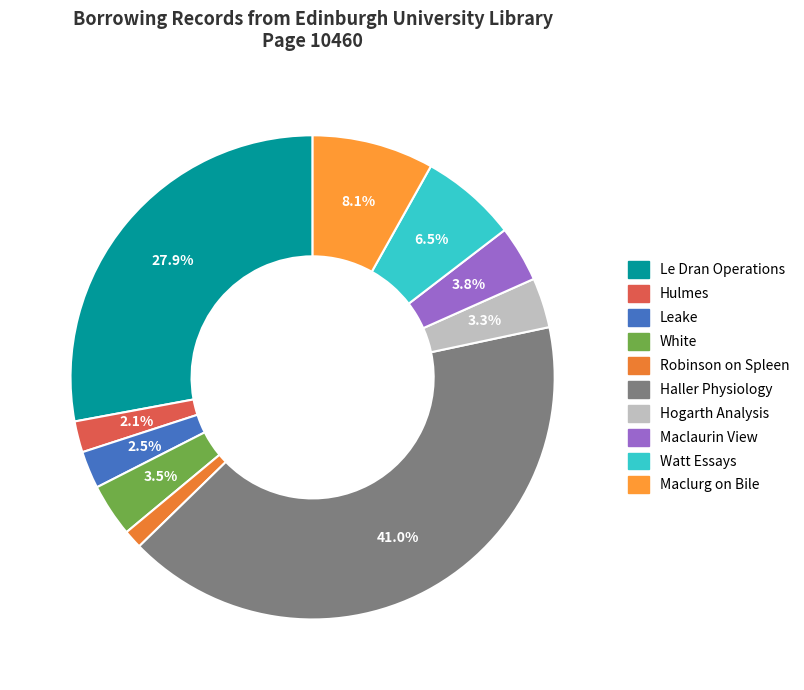

To the nearest percent, what portion does Leake represent?

2%